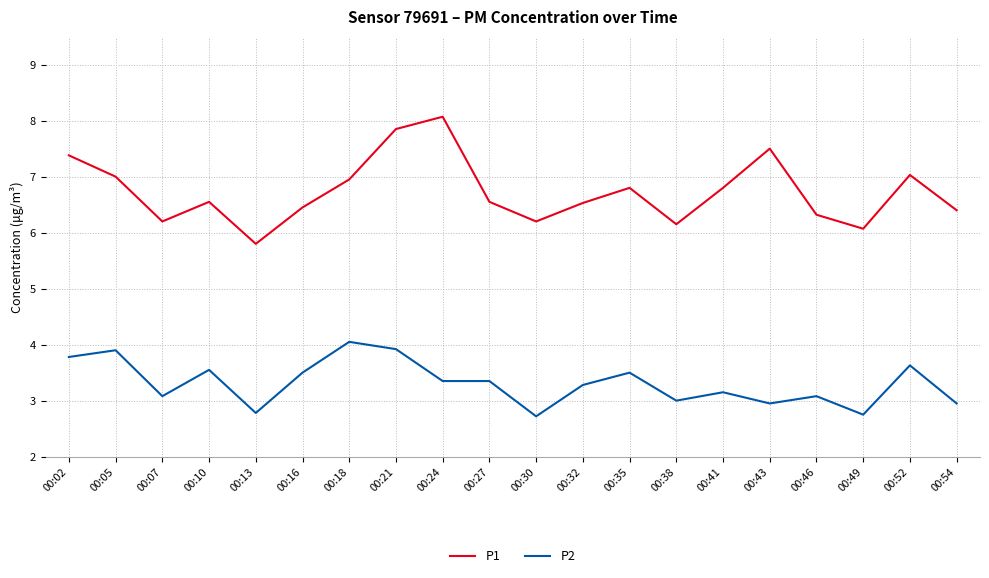

The value of P1 at 00:07 is 6.2. True or false?

True